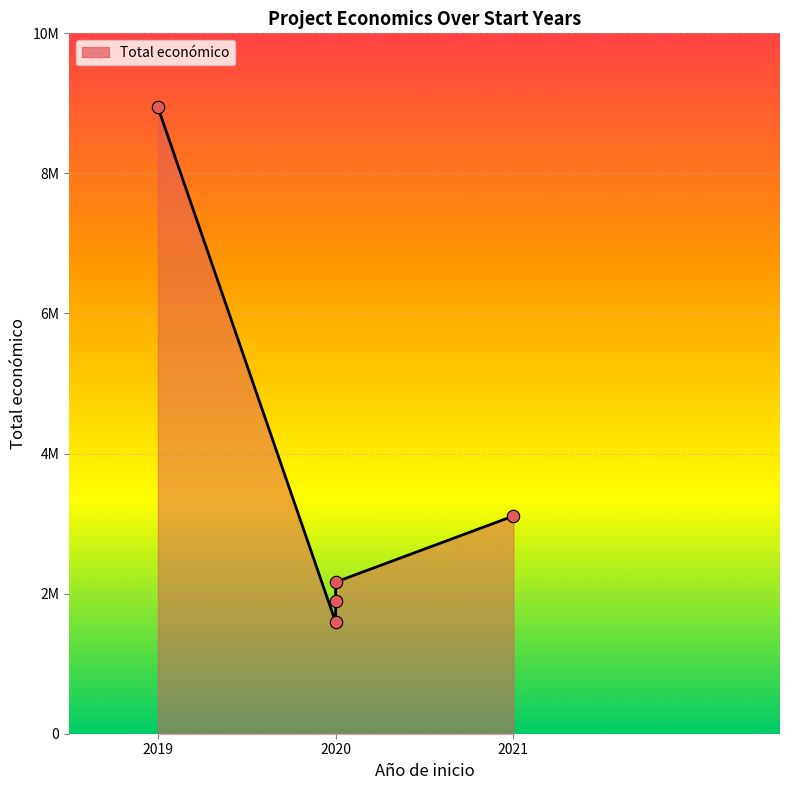

Between 2020 and 2021, which is larger?

2021